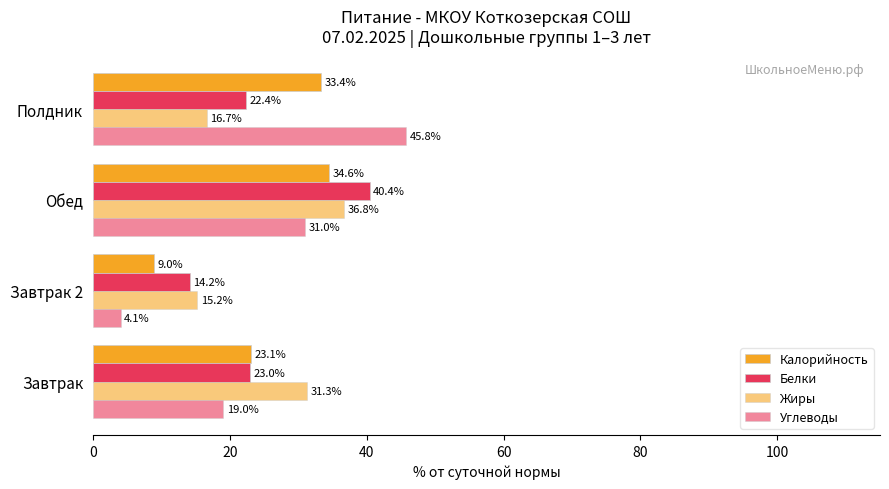

Reading left to right, what are all the values shown in this chart?

Калорийность: 23.1	9.0	34.6	33.4
Белки: 23.0	14.2	40.4	22.4
Жиры: 31.3	15.2	36.8	16.7
Углеводы: 19.0	4.1	31.0	45.8